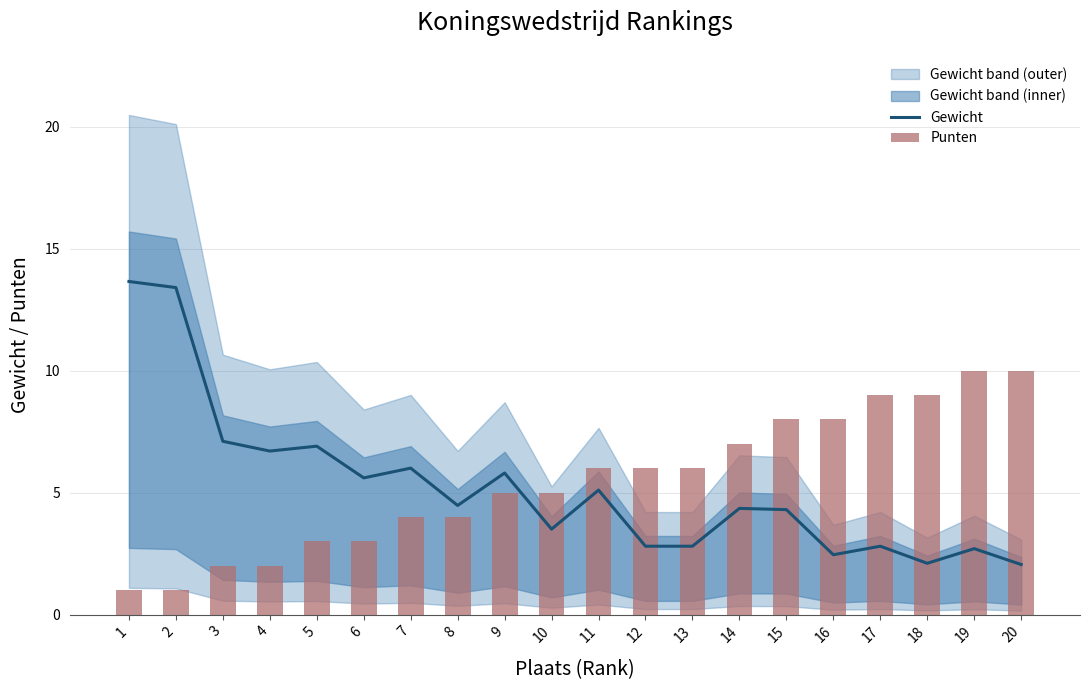

What is the maximum value shown in the chart?

13.7